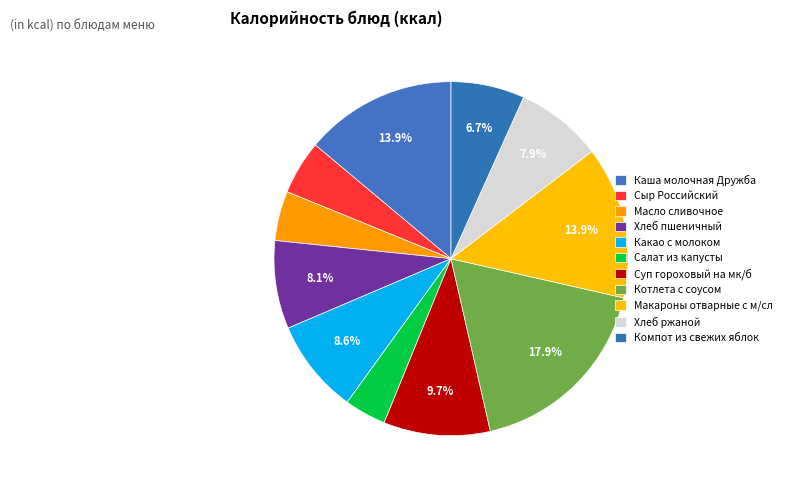

How many segments does this pie chart have?

11